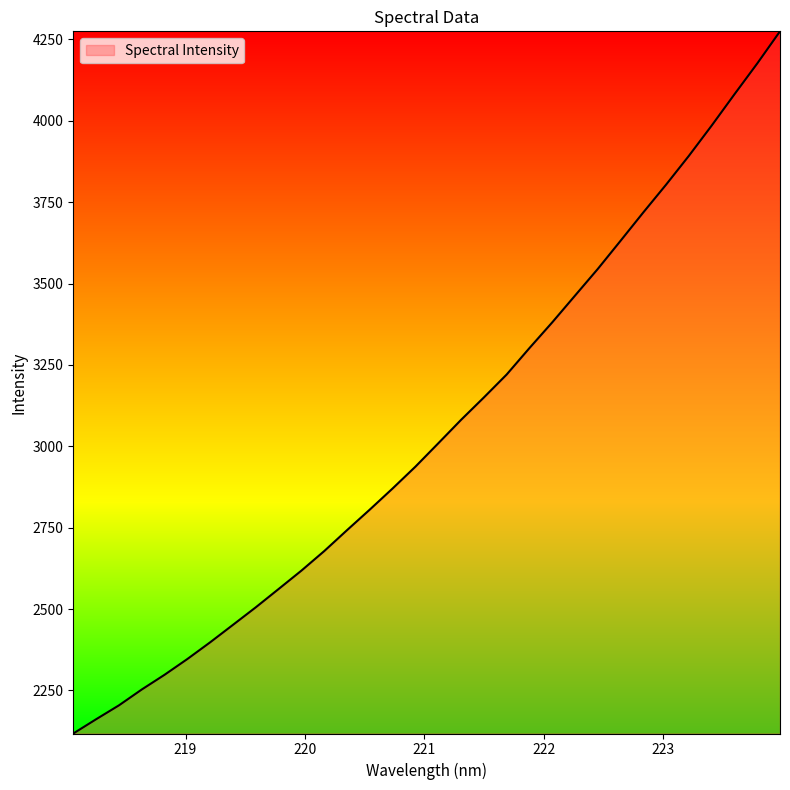

What is the difference between the second highest and second lowest values?

2014.5